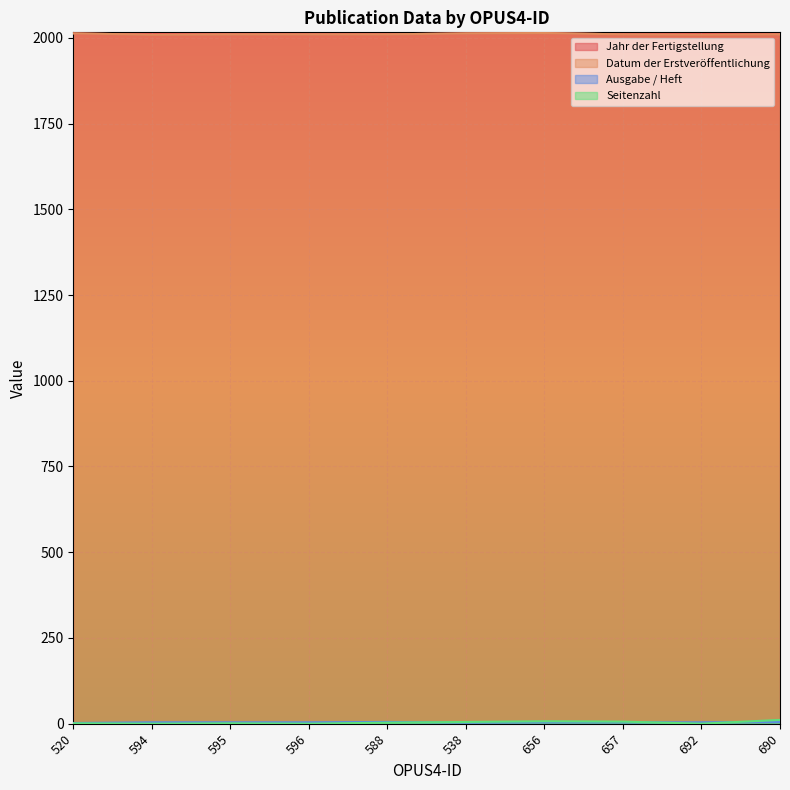

In Seitenzahl, how many points are lower than both neighbors (excluding endpoints)?

3